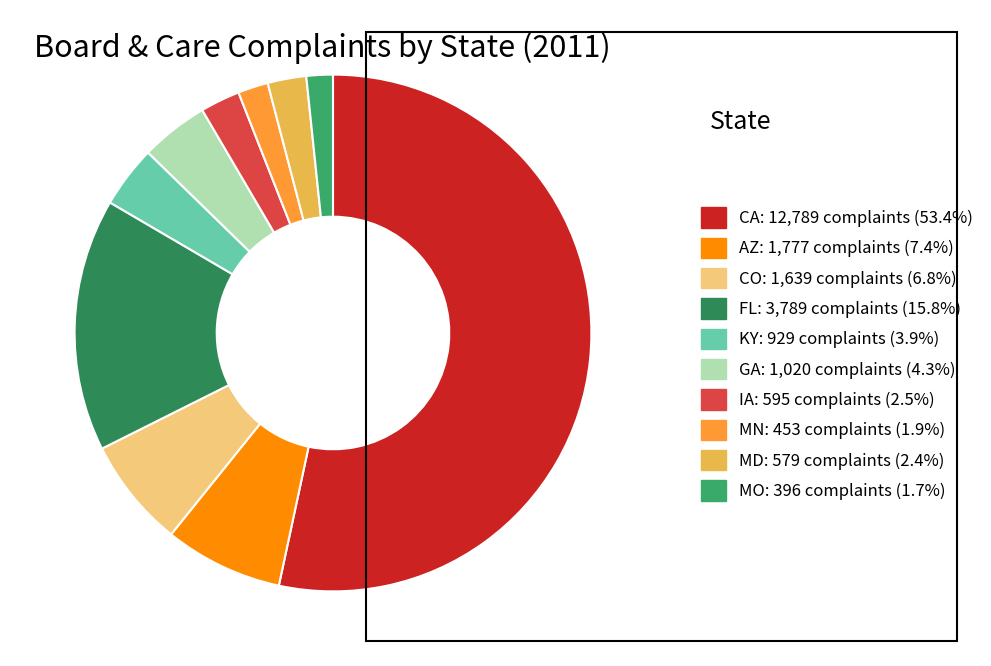

Is CA the majority of the pie?

Yes